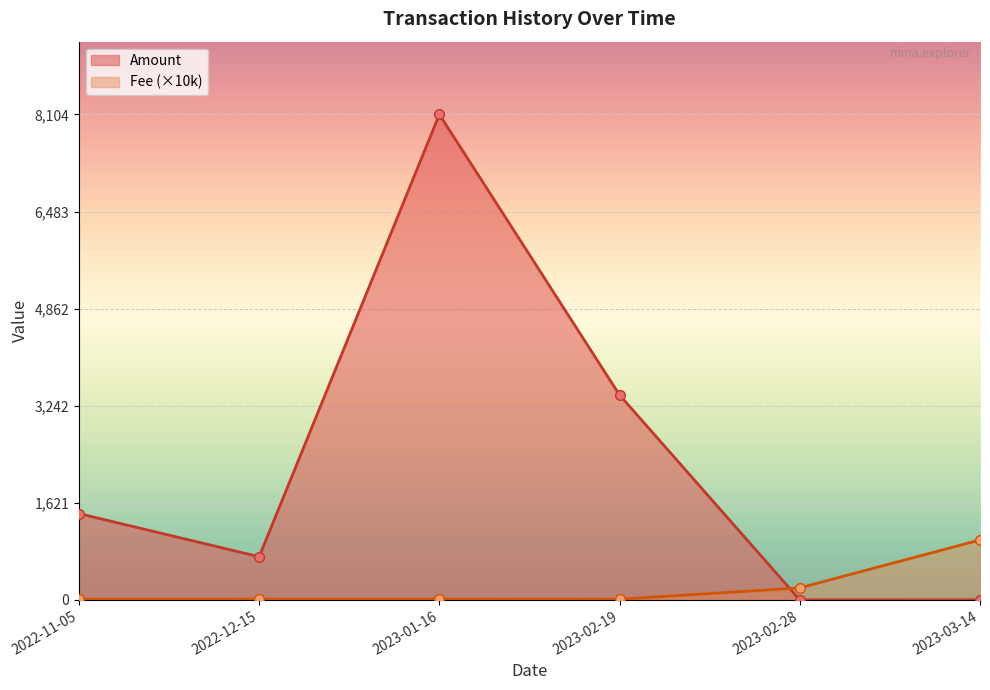

At how many categories does at least one series exceed 5818?

1